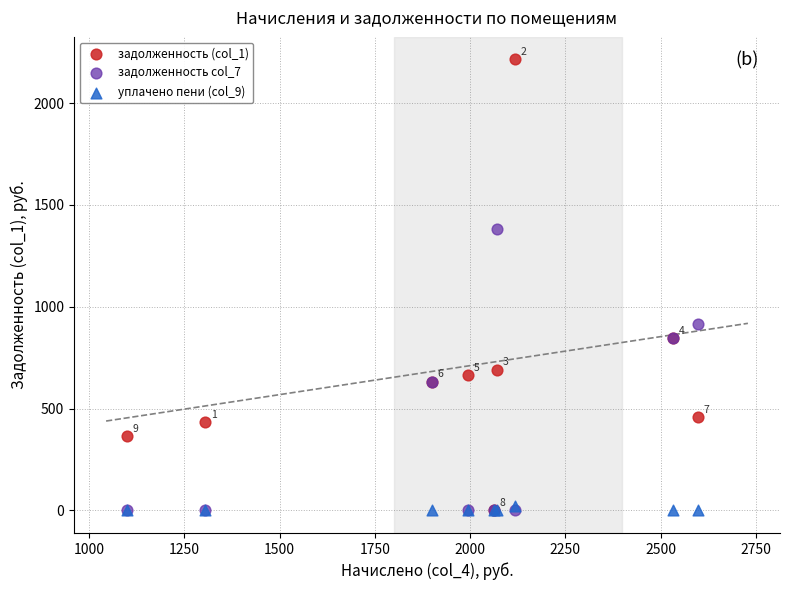

What are all the series names shown in the legend?

задолженность (col_1), задолженность col_7, уплачено пени (col_9)